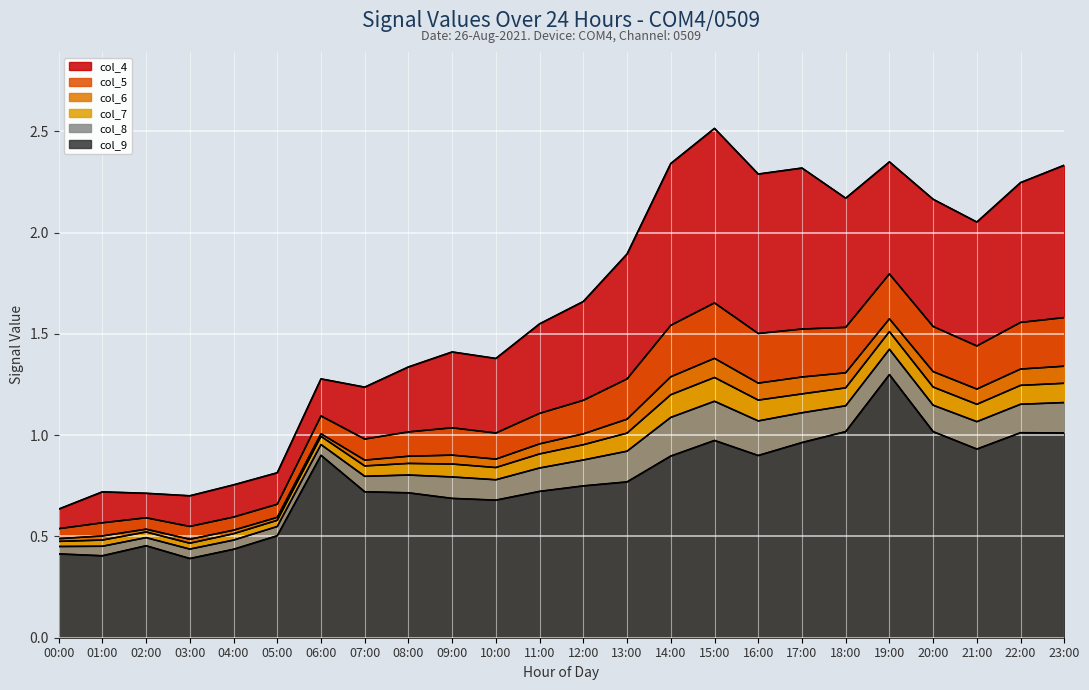

What is the difference between the col_6 values at 11:00 and 14:00?

0.3